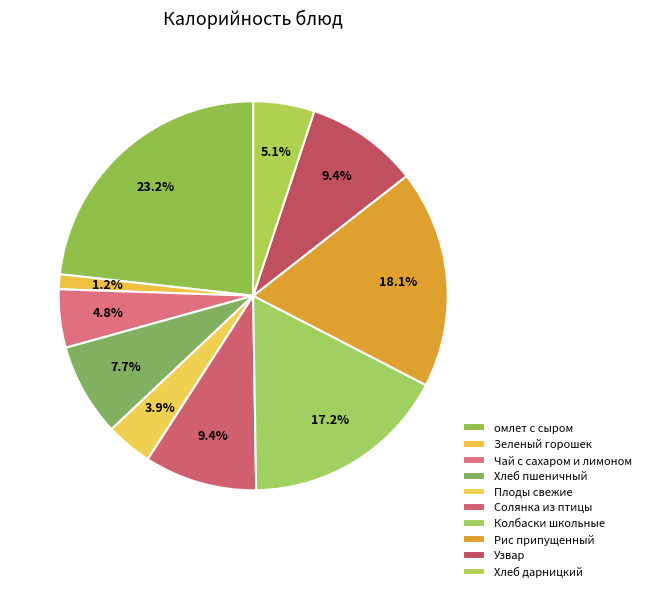

To the nearest percent, what percentage of the pie is Солянка из птицы?

9%